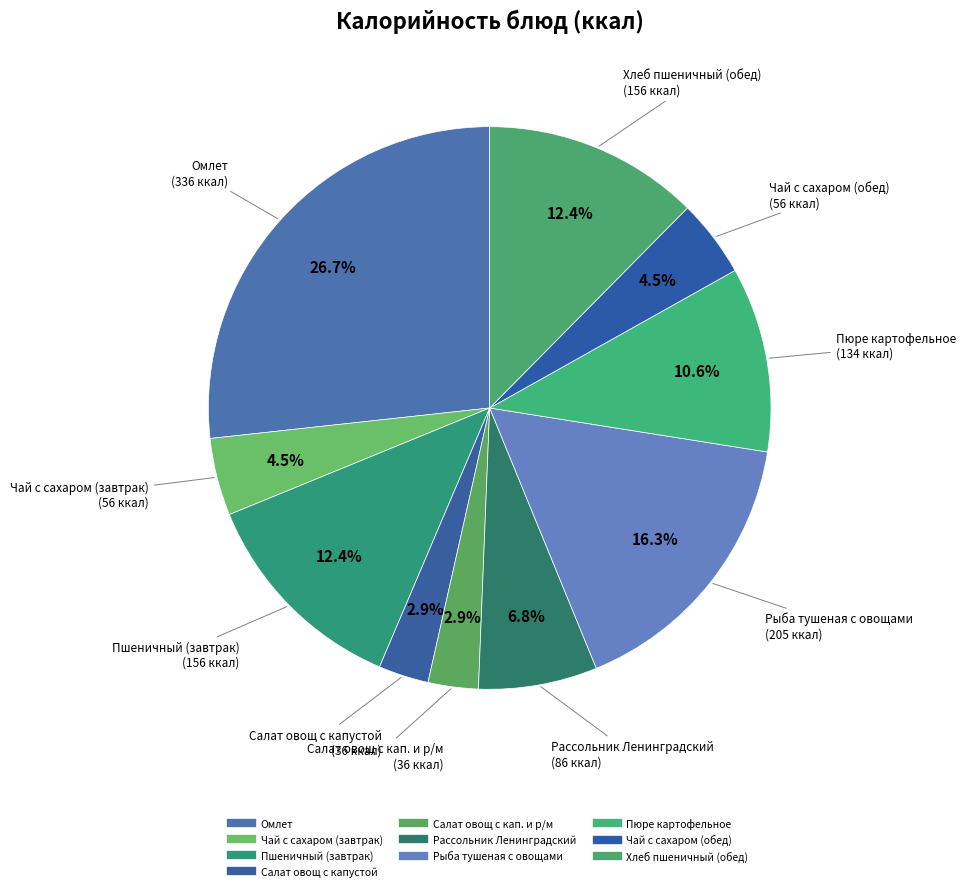

Is it true that Пшеничный (завтрак) is 1% of the pie?

False